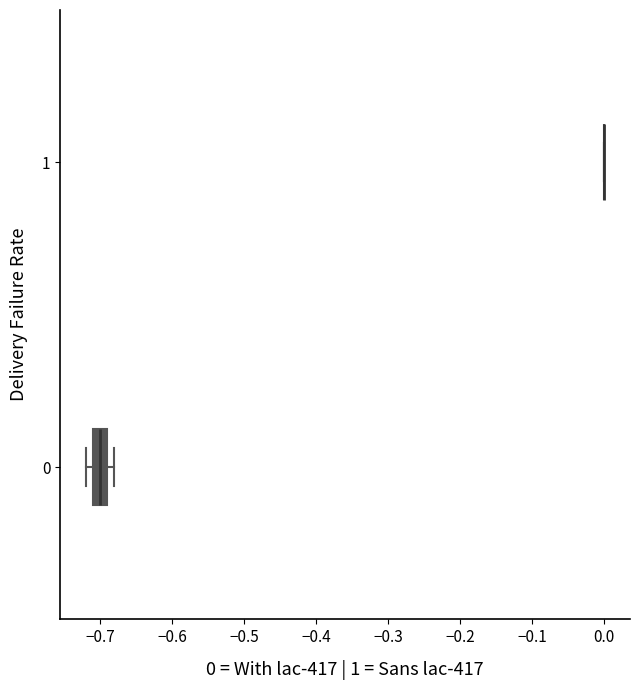

Reading bottom to top, read every box against the x-axis: the position of its median line, the range the box covers, and the ends of its whiskers. The values are not printed on the chart, so give them approximately, as read against the axis.

0: median -0.70, box -0.71 to -0.69, whiskers -0.72 to -0.68
1: box collapsed to a line at 0.00, whiskers 0.00 to 0.00